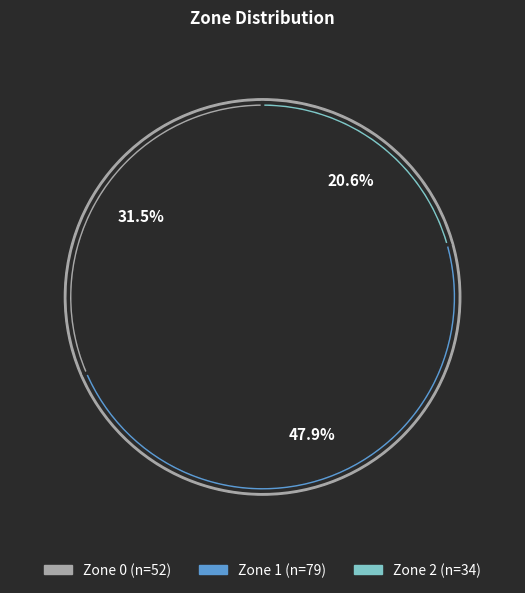

Is Zone 1 the majority of the pie?

No